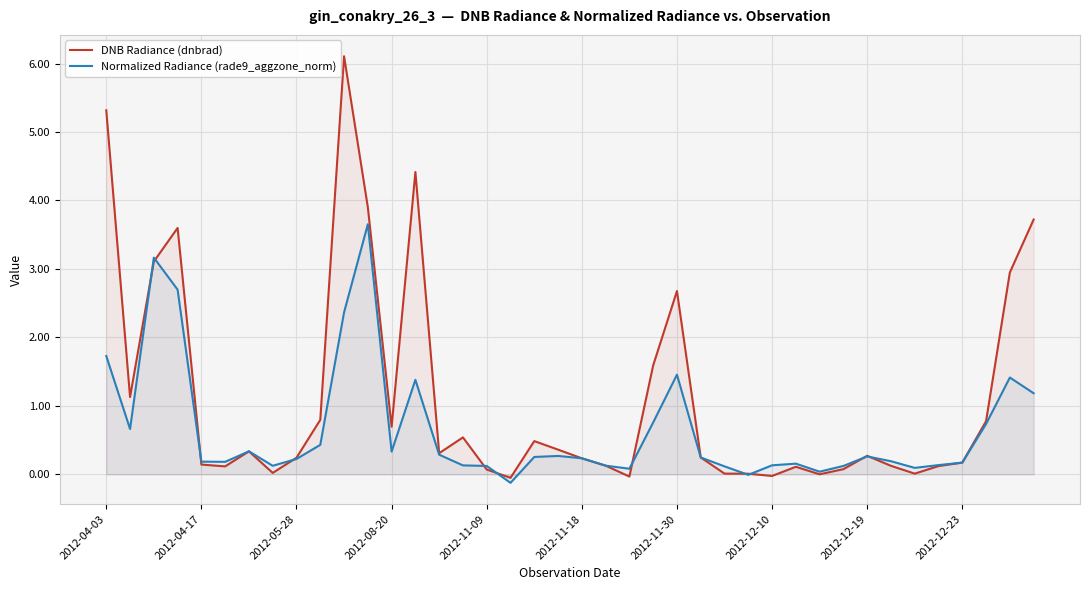

What is the label of the 28th point from the left?

27